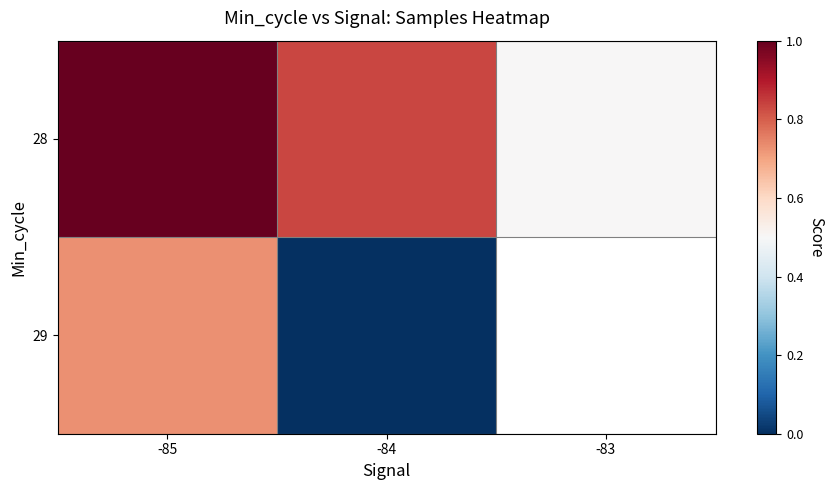

What is the sum of the 29 values at -85 and -84?

0.7